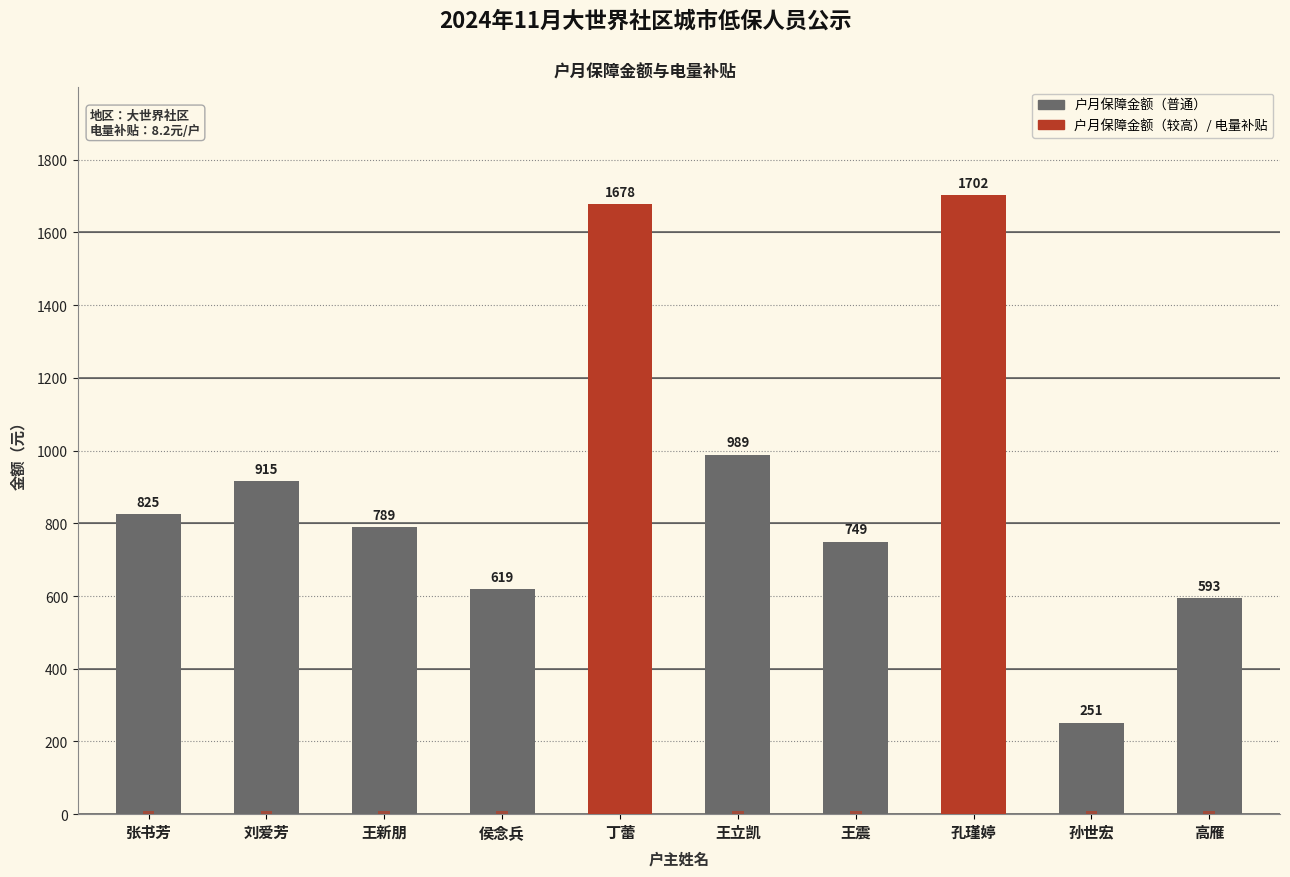

At which label is 户月保障金额 closest to 976?

王立凯